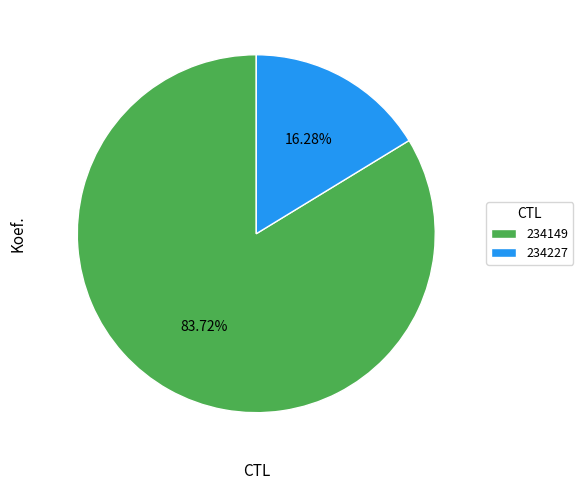

True or false: 234149 accounts for 84% of the total.

True